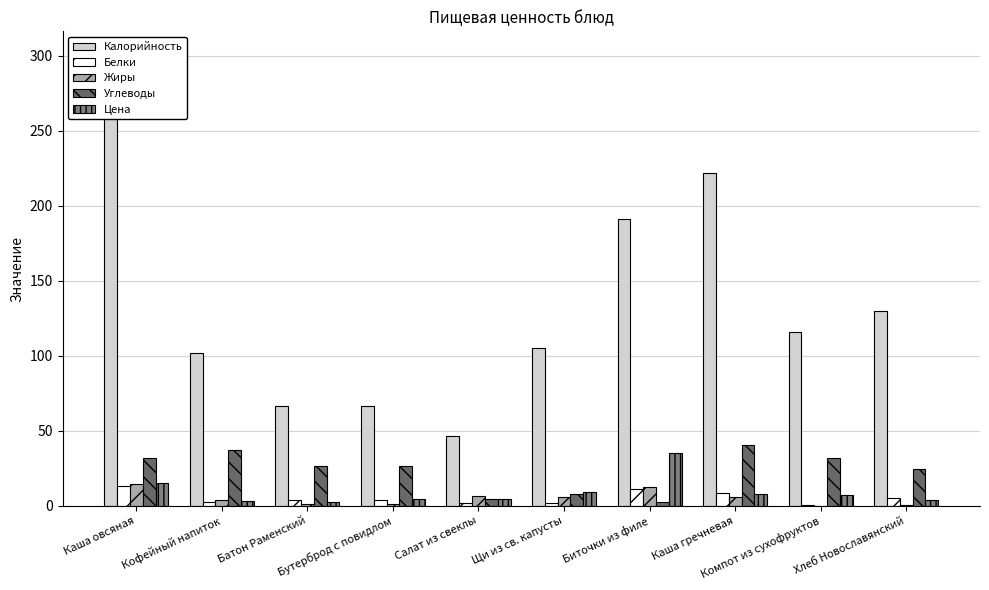

What are all the series names shown in the legend?

Калорийность, Белки, Жиры, Углеводы, Цена